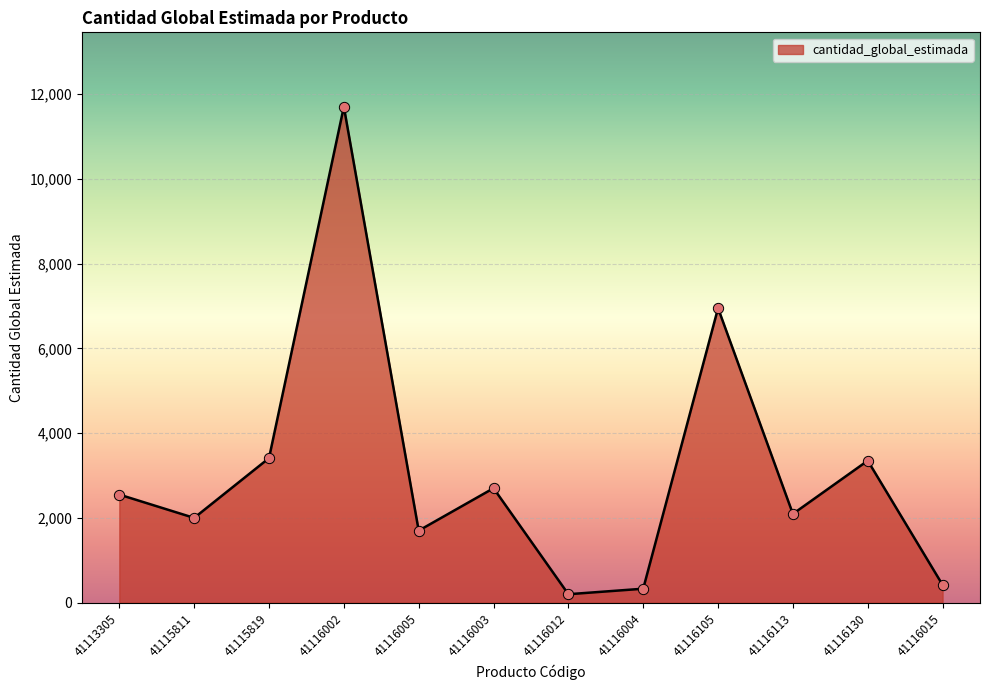

What is the change in value from 41113305 to 41116012?

-2350